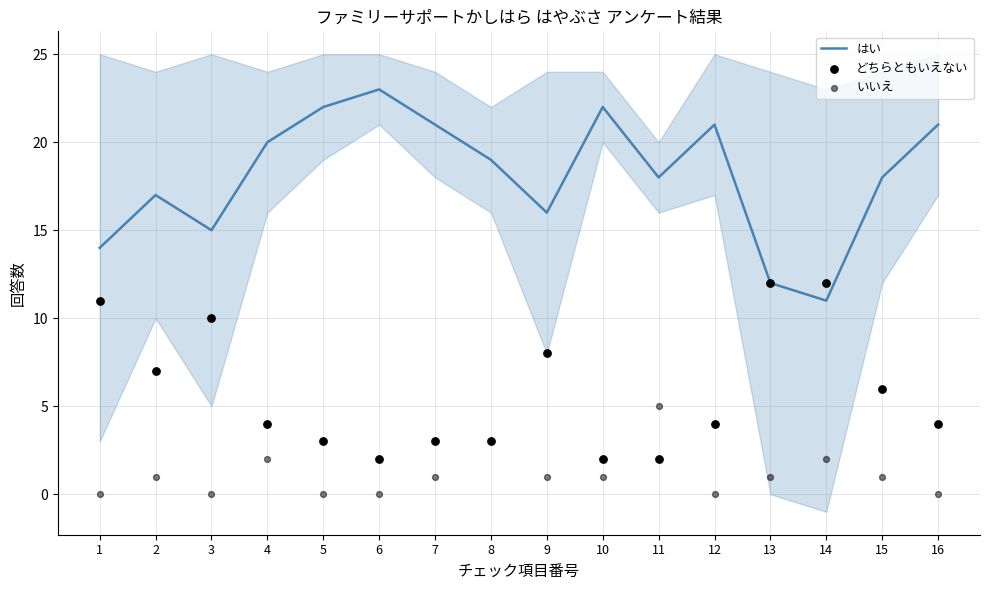

Which series reaches the maximum Y coordinate?

はい